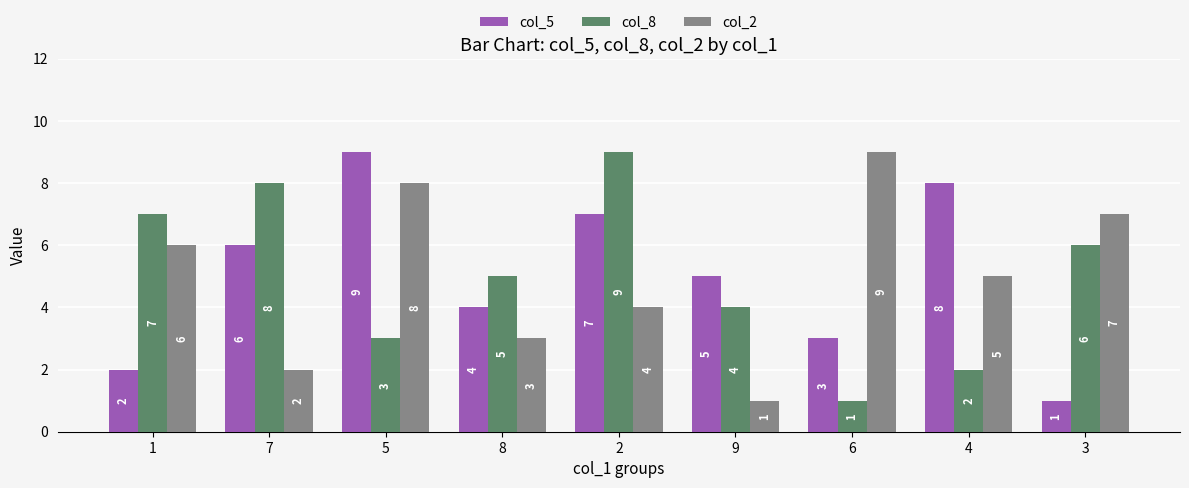

How many bars are there in total?

27